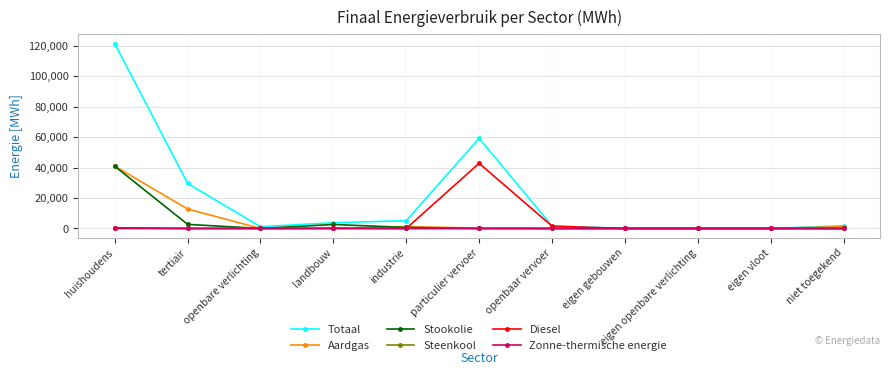

At which label is Aardgas closest to 20470?

tertiair